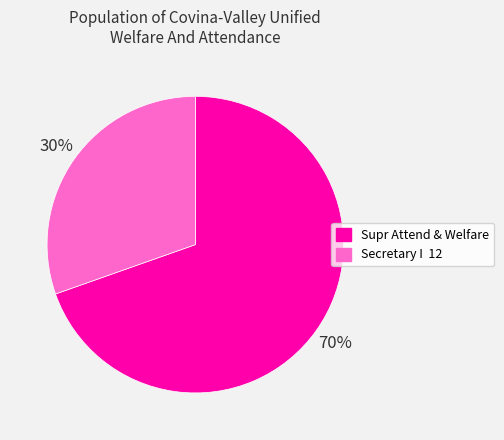

Rank the categories by value from highest to lowest.

Supr Attend & Welfare, Secretary I 12